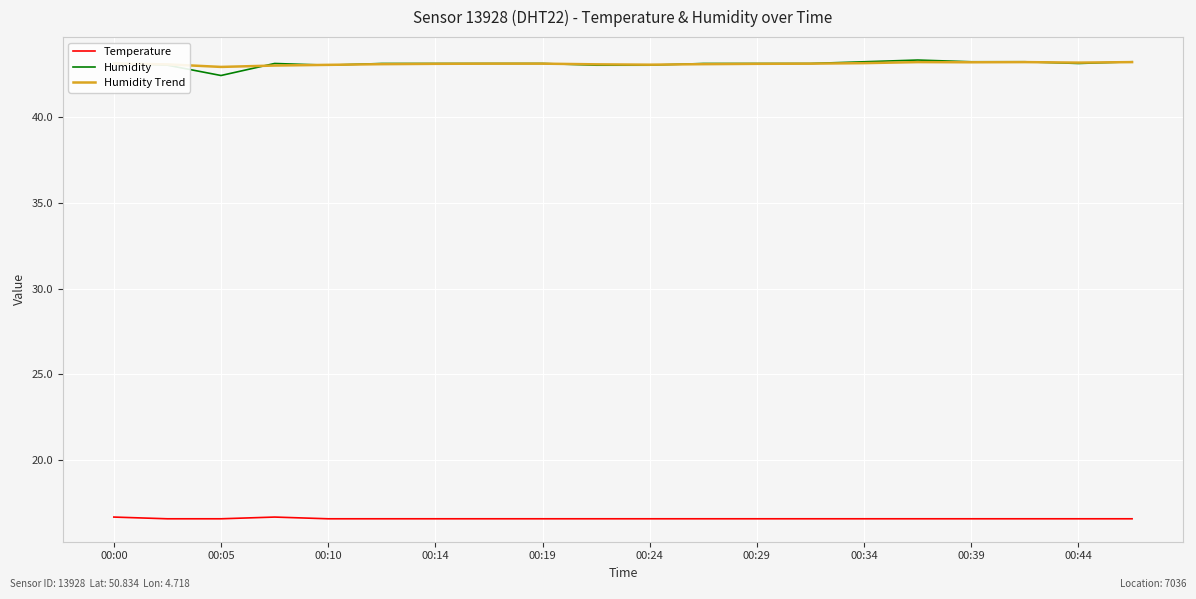

Is this an area chart (filled region under the line)?

No